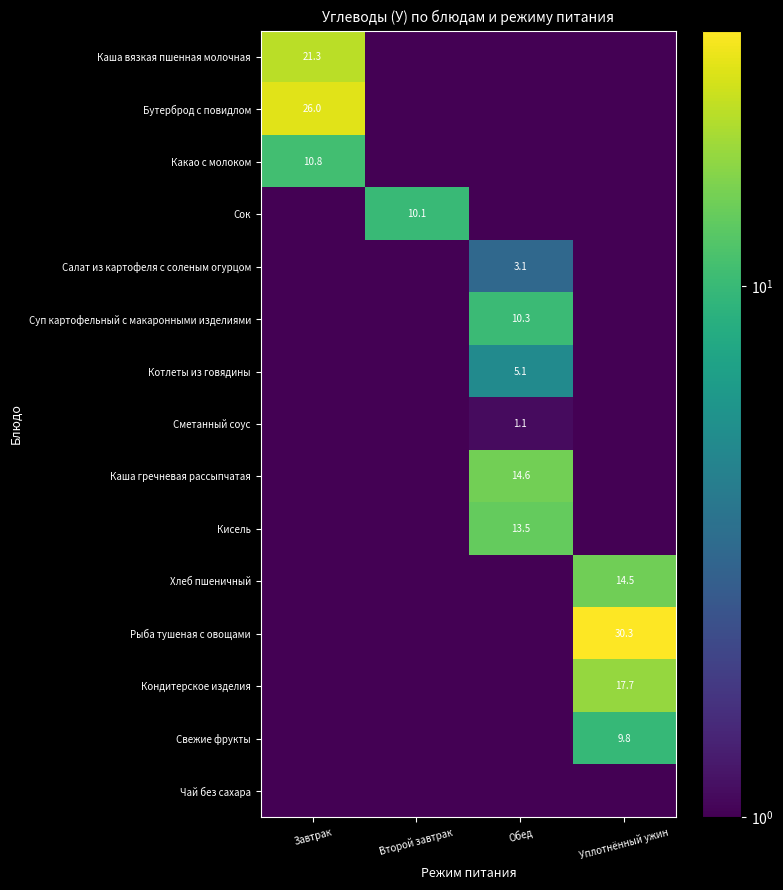

What is the total value across all series at Уплотнённый ужин?

72.3